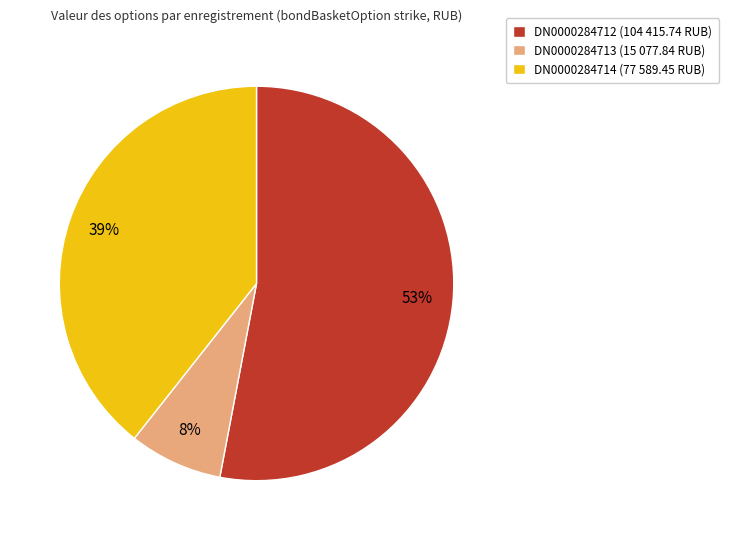

What percentage is the DN0000284714 slice, to the nearest percent?

39%